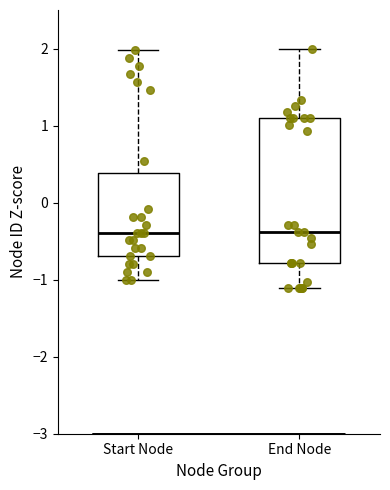

Comparing the boxes themselves (not the whiskers), which one is the tallest?

End Node